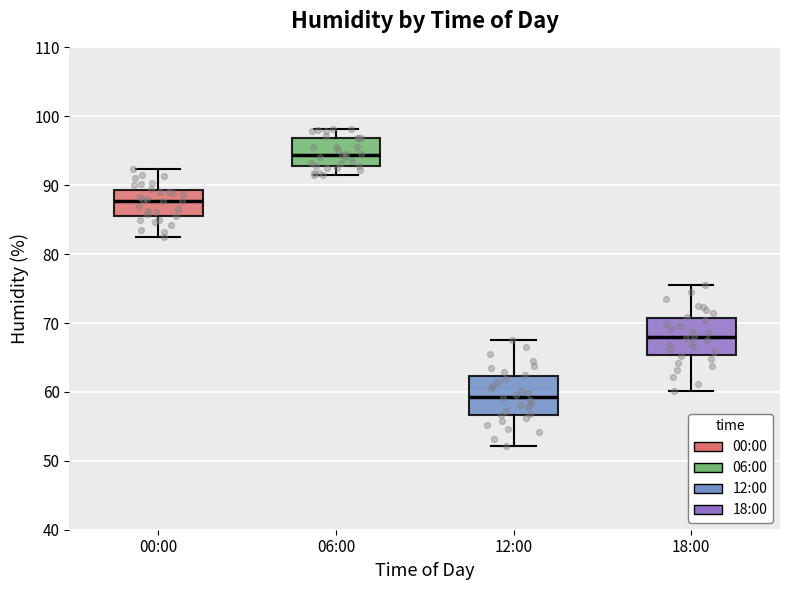

Where is the upper edge of the box for 12:00 on the y-axis? The values are not printed on the chart, so give them approximately, as read against the axis.

62